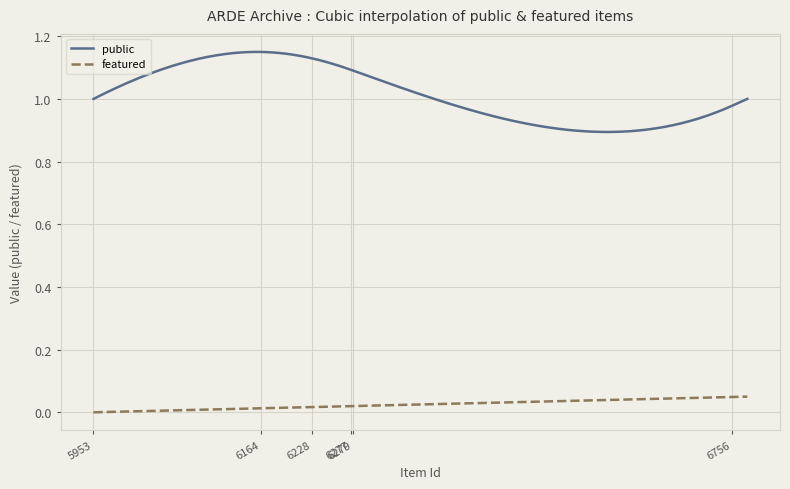

True or false: featured and public intersect in this chart.

False